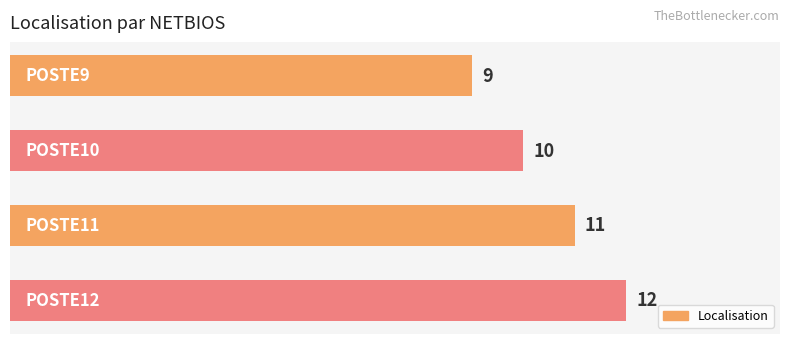

What is the value of the 3rd bar from the top?

11